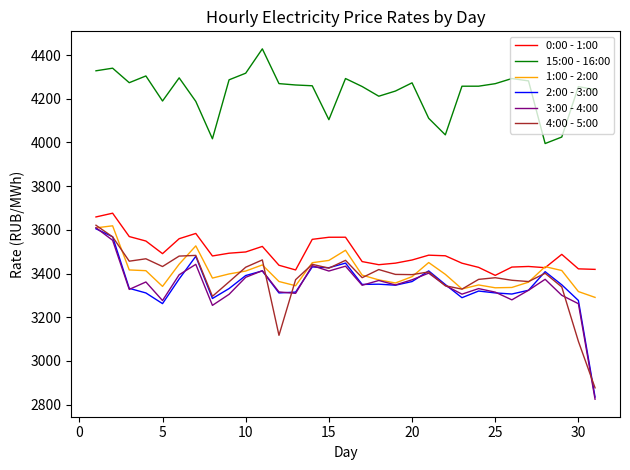

Does the chart have visible grid lines?

No